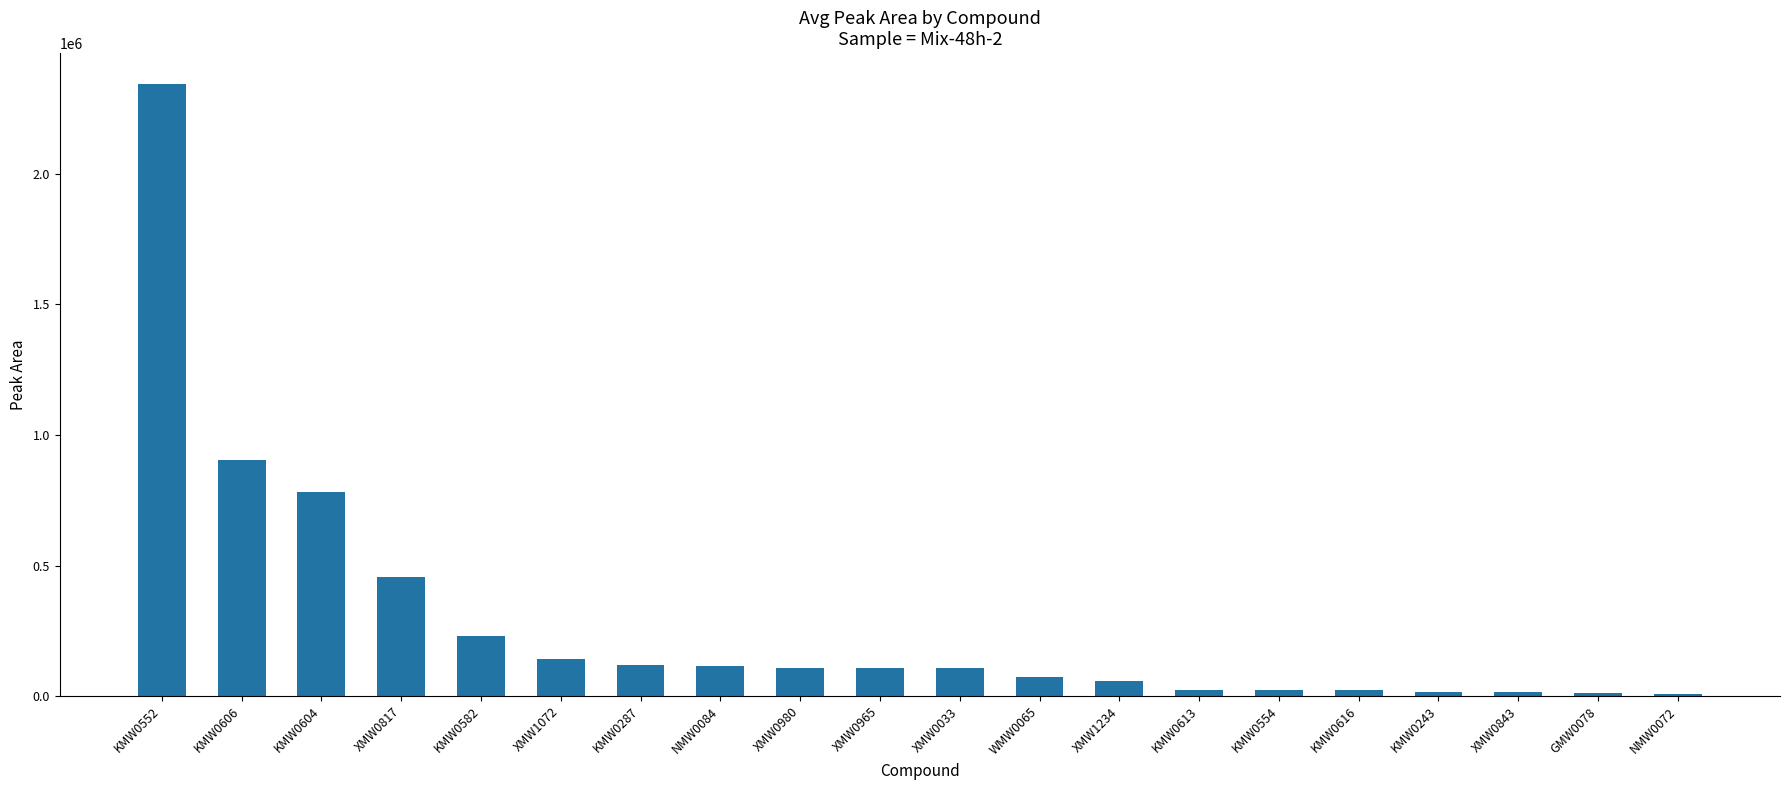

How many data points are above 107222?

11